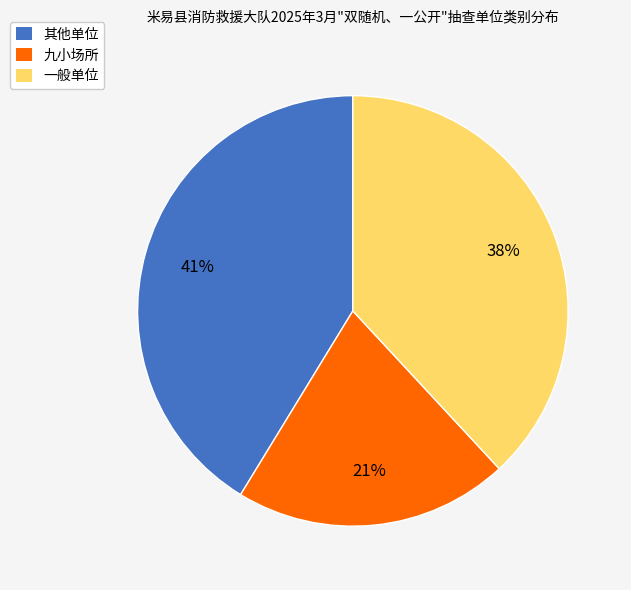

The 其他单位 slice represents 41% of the pie. True or false?

True